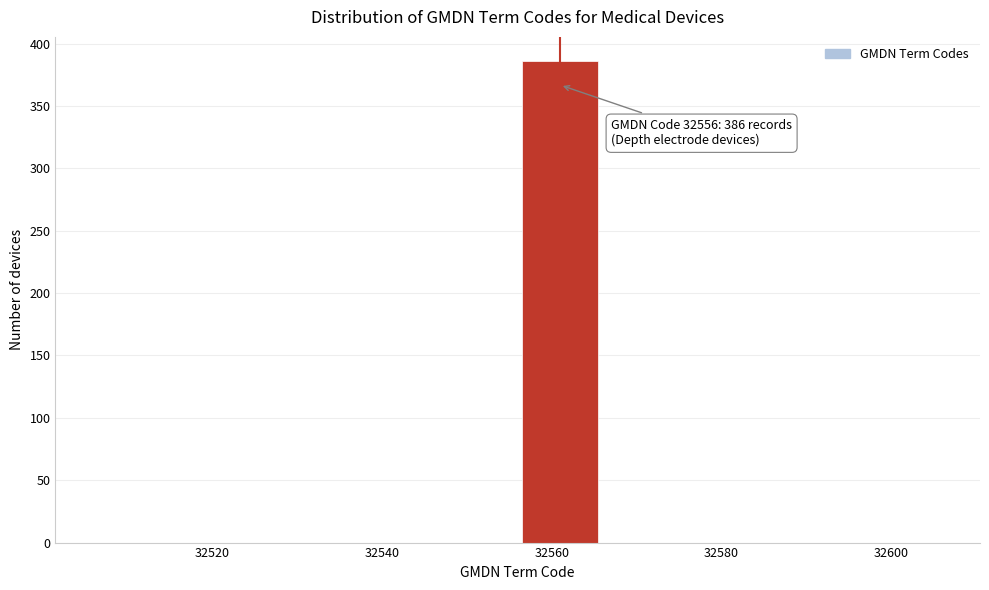

Which range on the x-axis has the tallest bar?

32556 to 32566